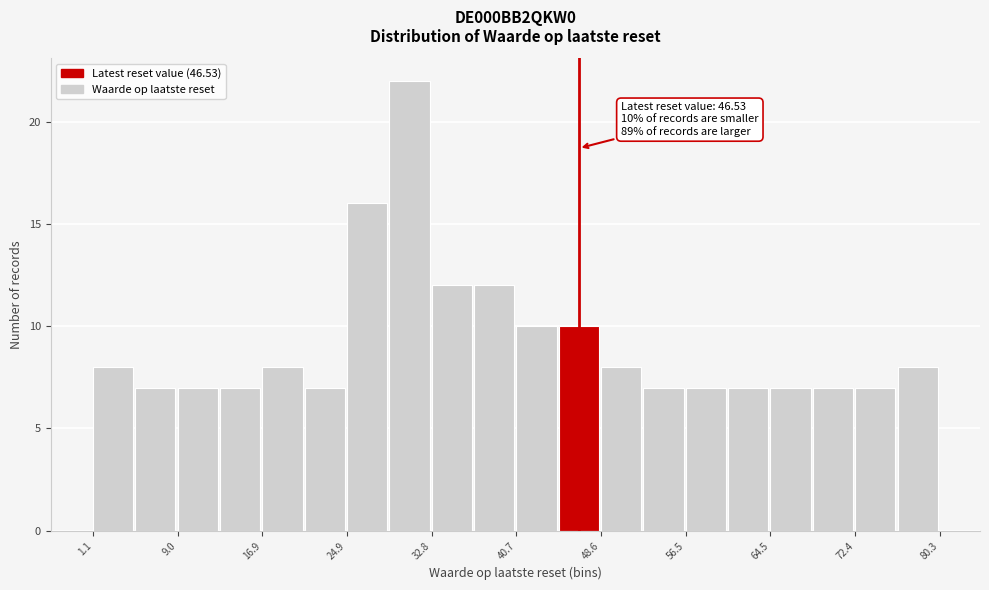

Around what value on the x-axis is the tallest bar? Give the approximate position of its centre, as read against the axis.

31